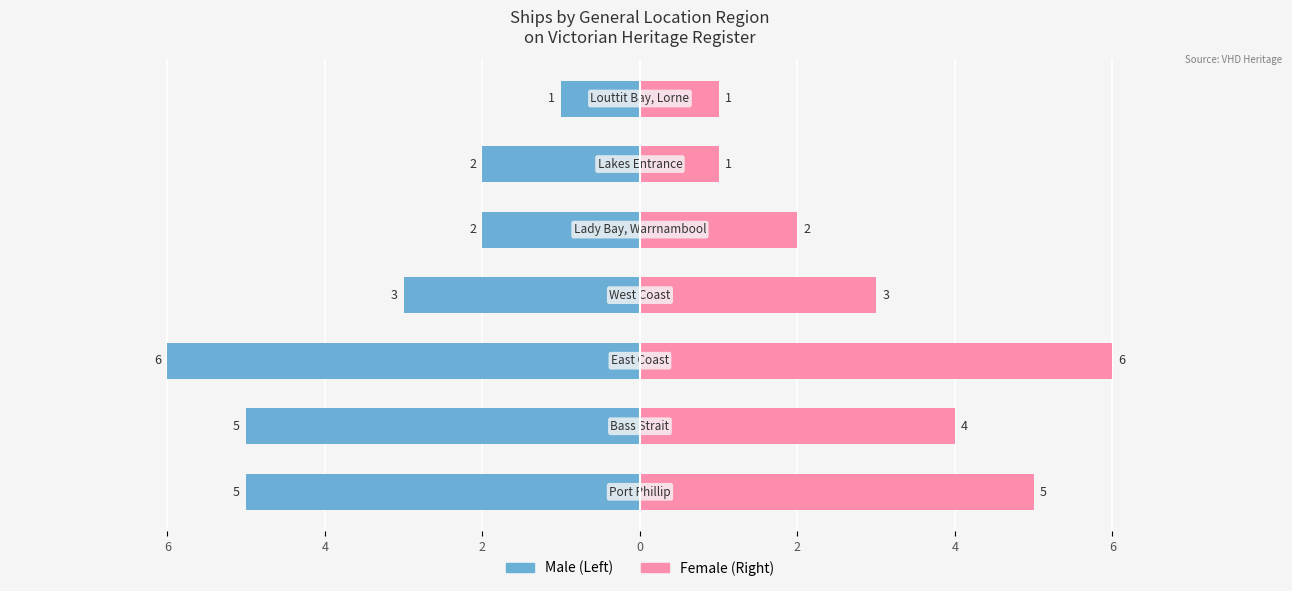

Which has a higher value, 6 or 0?

6